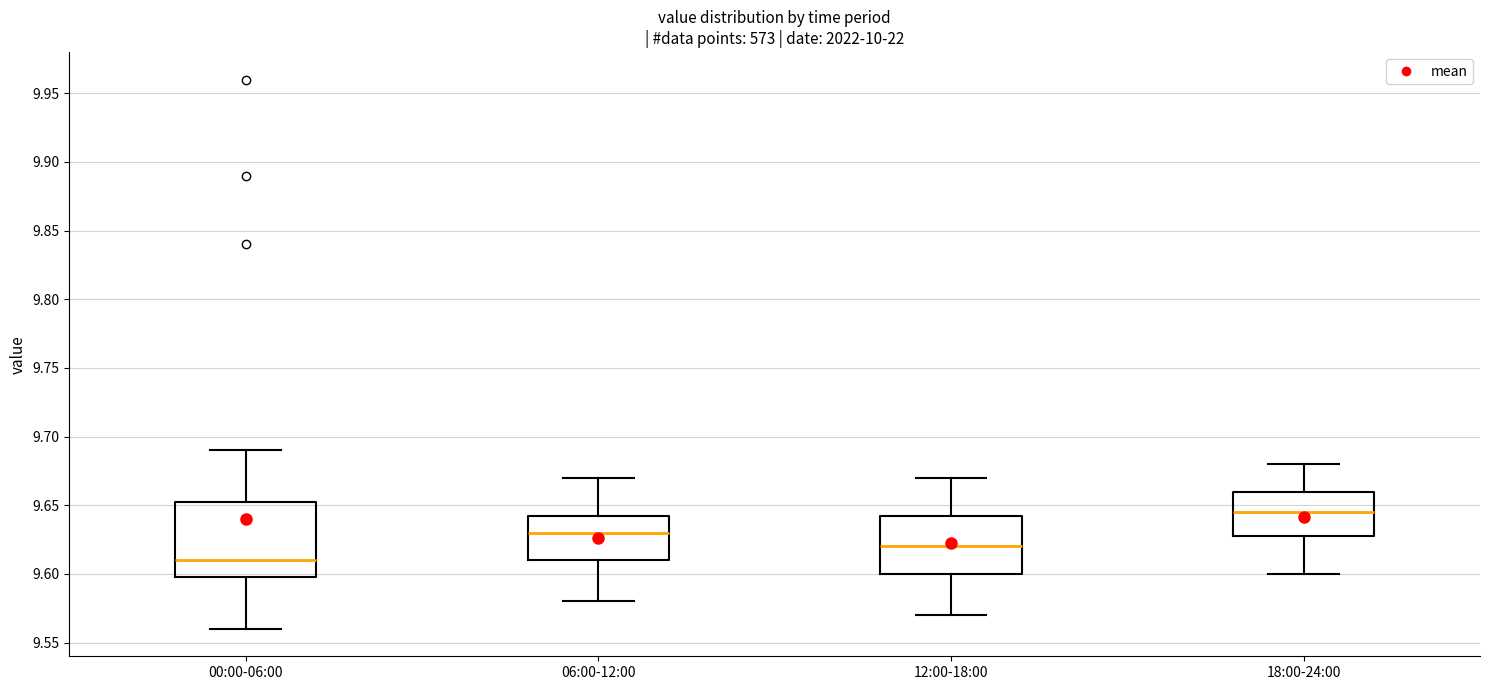

Where does the median line of the box for 12:00-18:00 sit on the y-axis? The values are not printed on the chart, so give them approximately, as read against the axis.

9.620